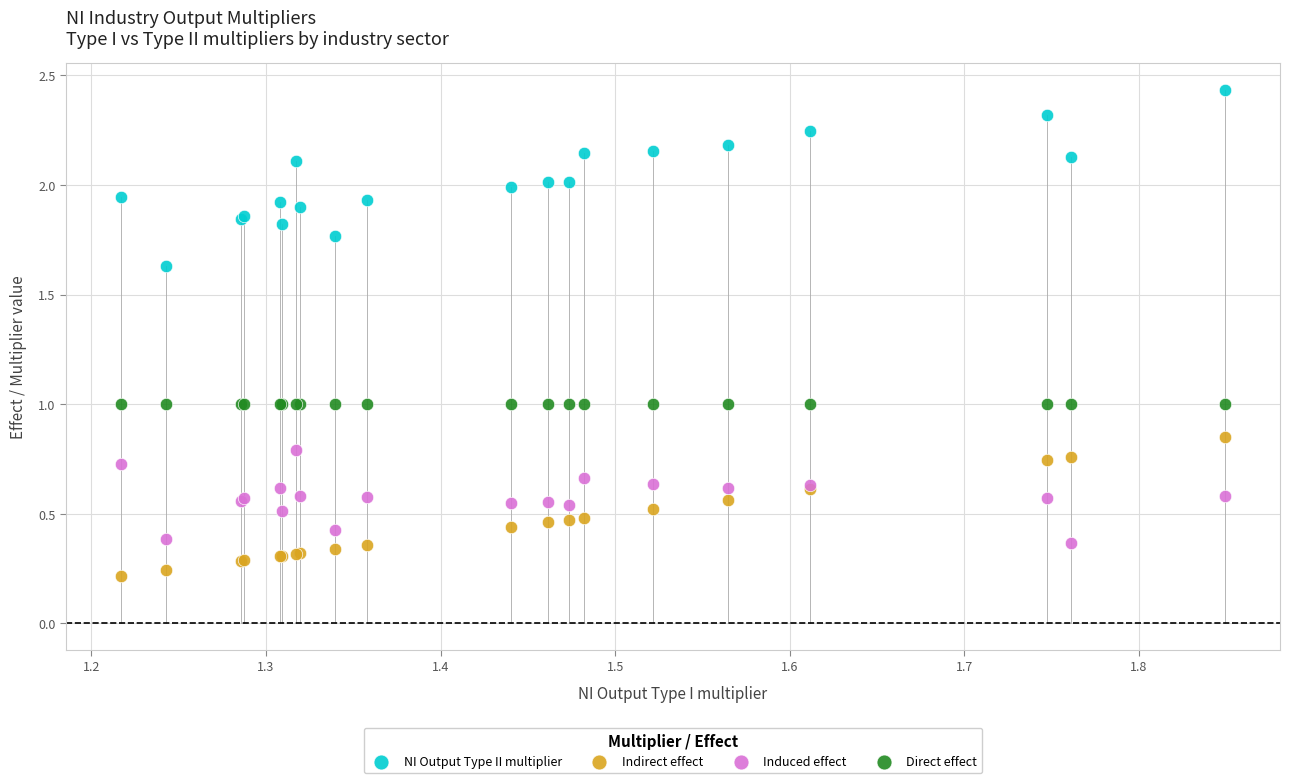

Which series reaches the minimum Y coordinate?

Indirect effect